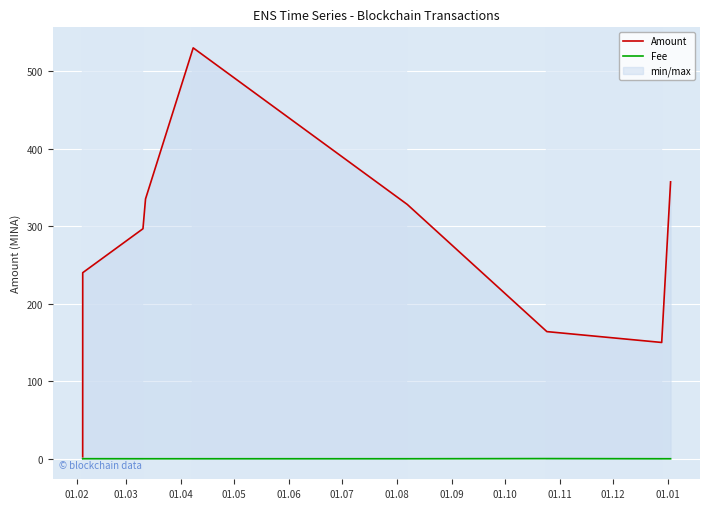

Is the value of Fee at 01.10 greater than the value of Amount at 01.07?

No